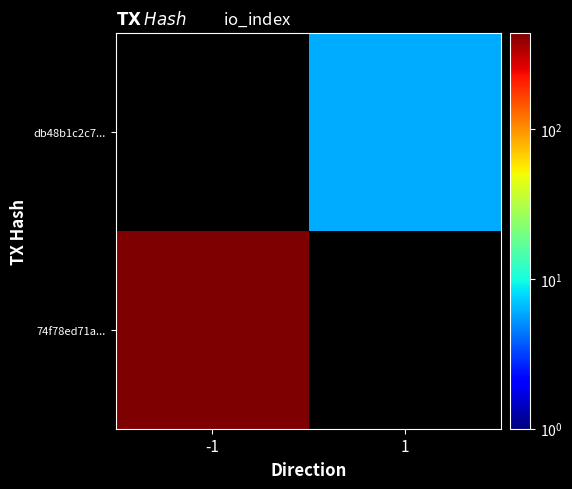

Which series has the largest range (max minus min)?

74f78ed71a...